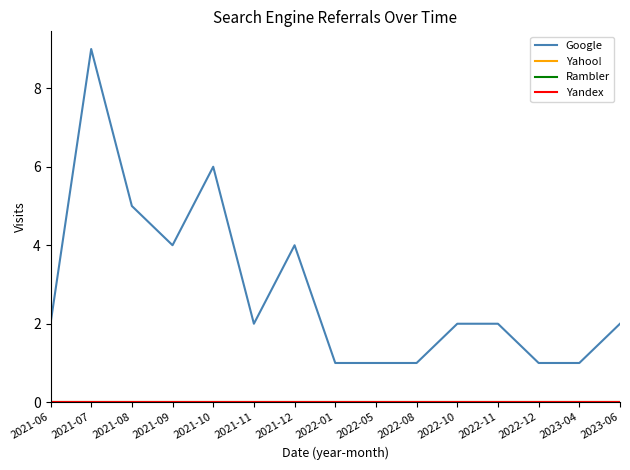

Is the value of Yandex at 2022-10 greater than the value of Rambler at 2021-12?

No